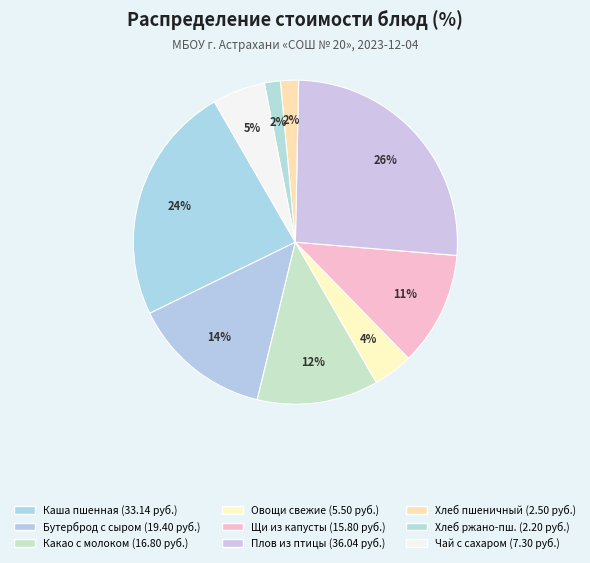

Which slice is the largest?

Плов из птицы